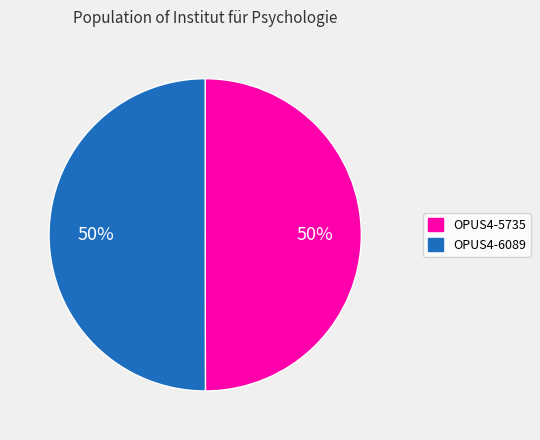

To the nearest percent, what is the average slice percentage?

50%